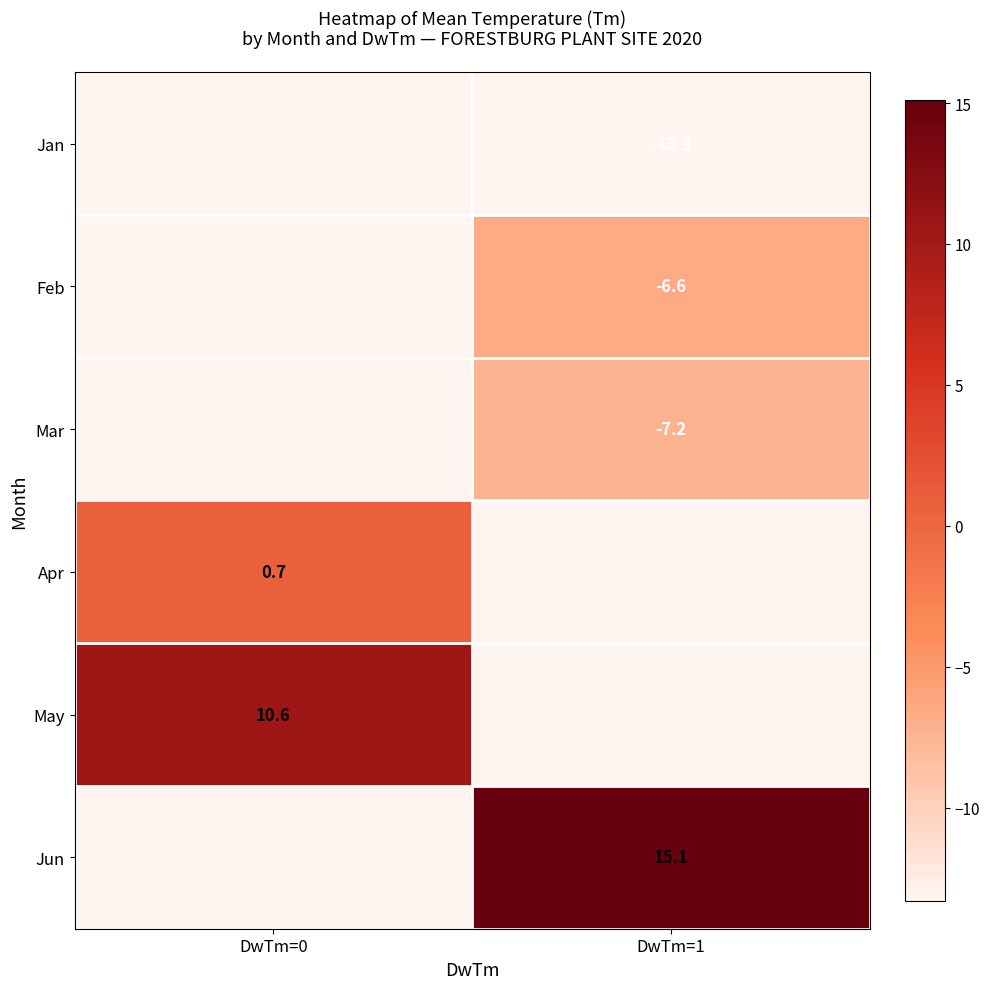

The Feb series shows -3.2 at DwTm=1. True or false?

False